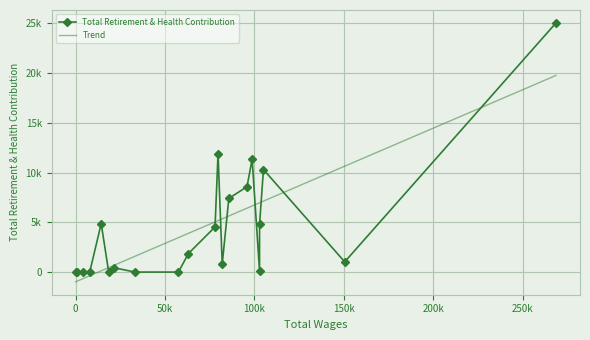

What are all the series names shown in the legend?

Total Retirement & Health Contribution, Trend